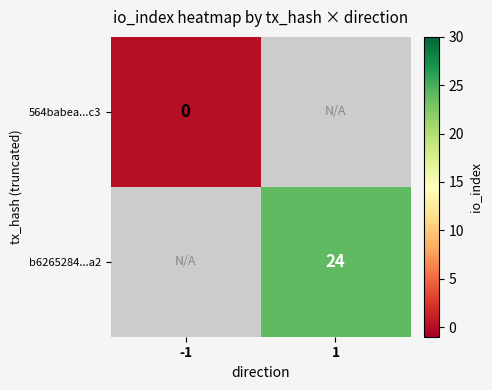

The b6265284...a2 series shows 16 at 1. True or false?

False